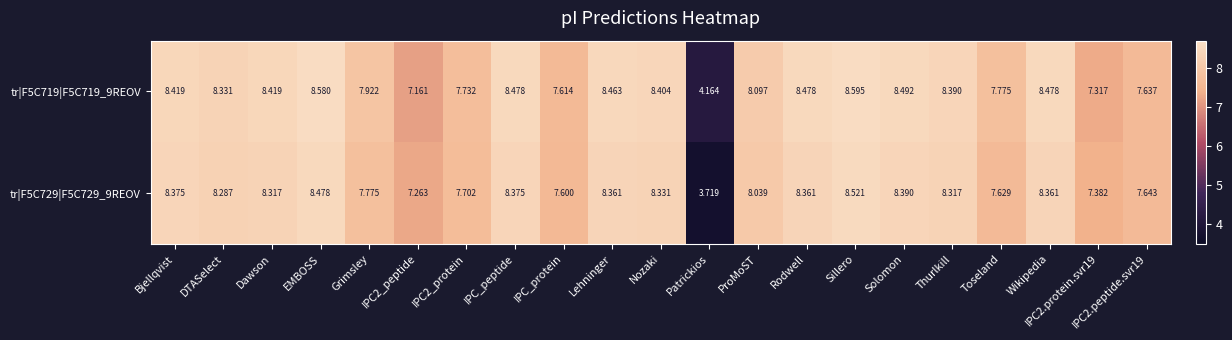

How many data points does each series have?

21